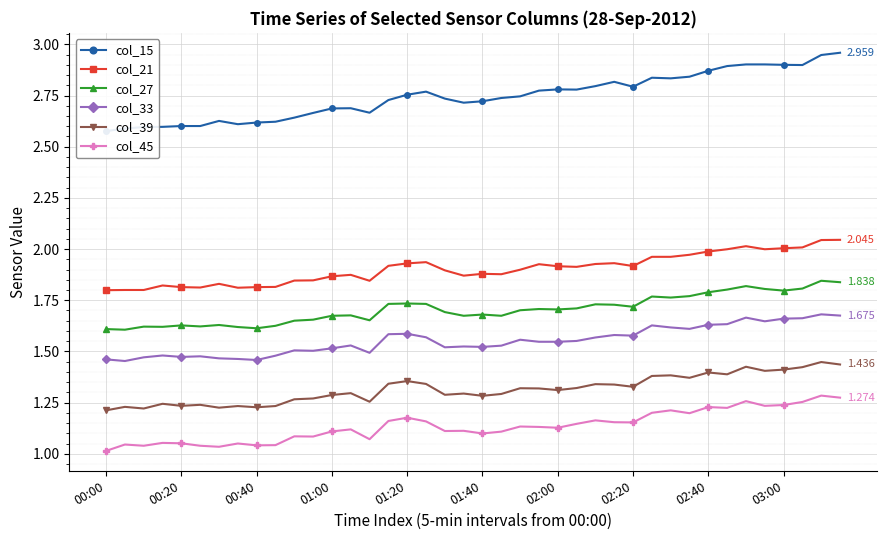

Count the col_27 values in the range 1 to 2.

40